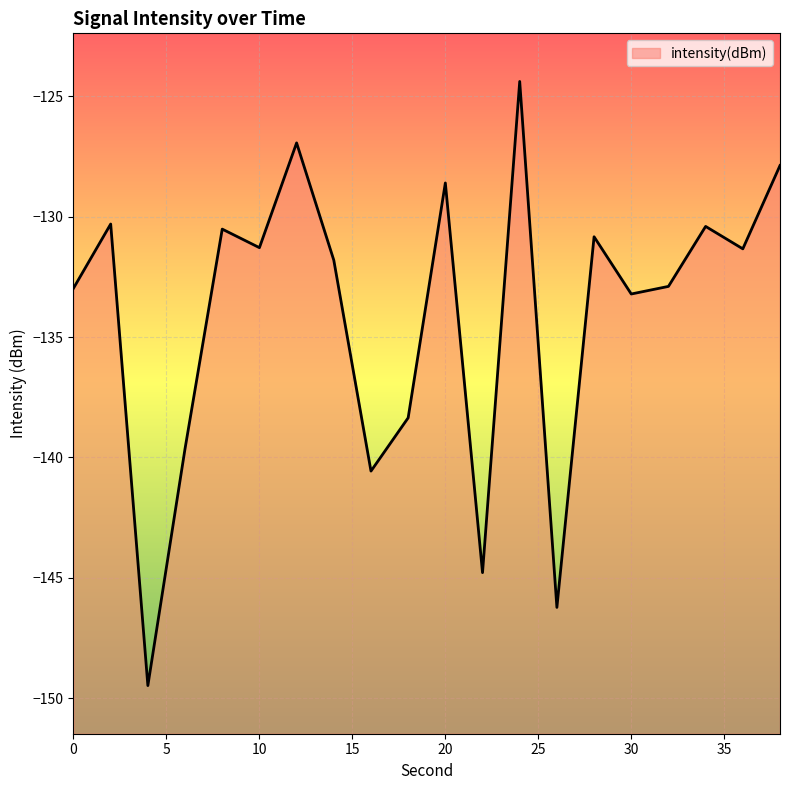

At which category does the data reach its first local valley?

4